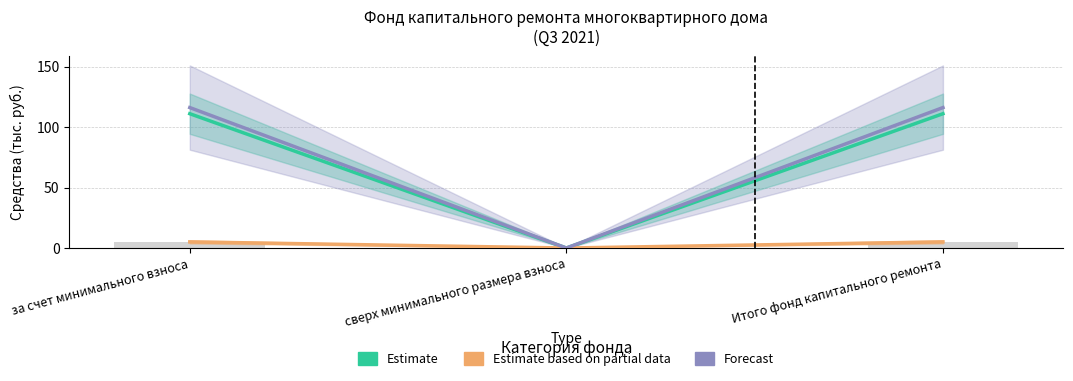

What is the difference between the maximum and minimum values in the Estimate series?

111.0